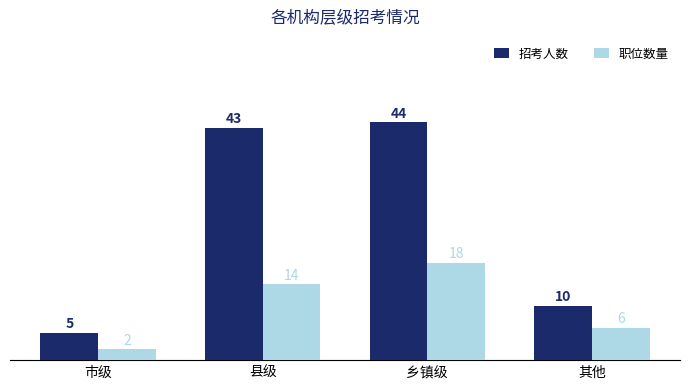

Count the number of categories in the chart.

4